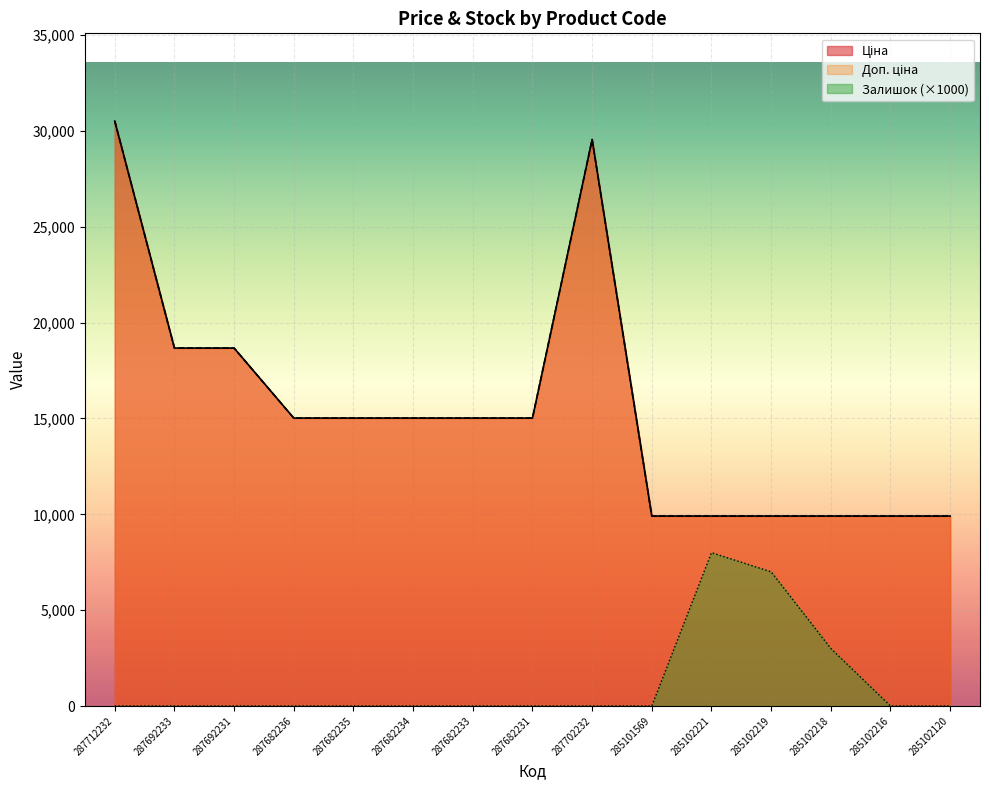

Which series has the largest range (max minus min)?

Ціна